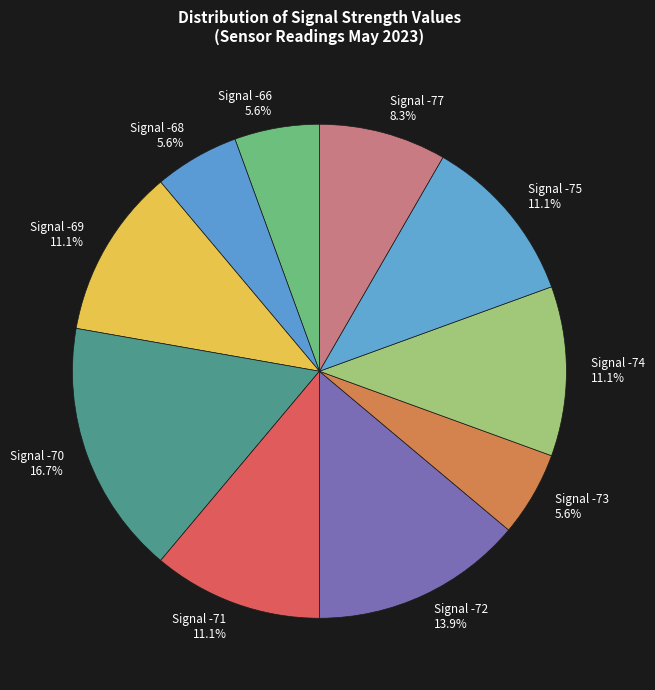

Between Signal -72 13.9% and Signal -71 11.1%, which is larger?

Signal -72 13.9%